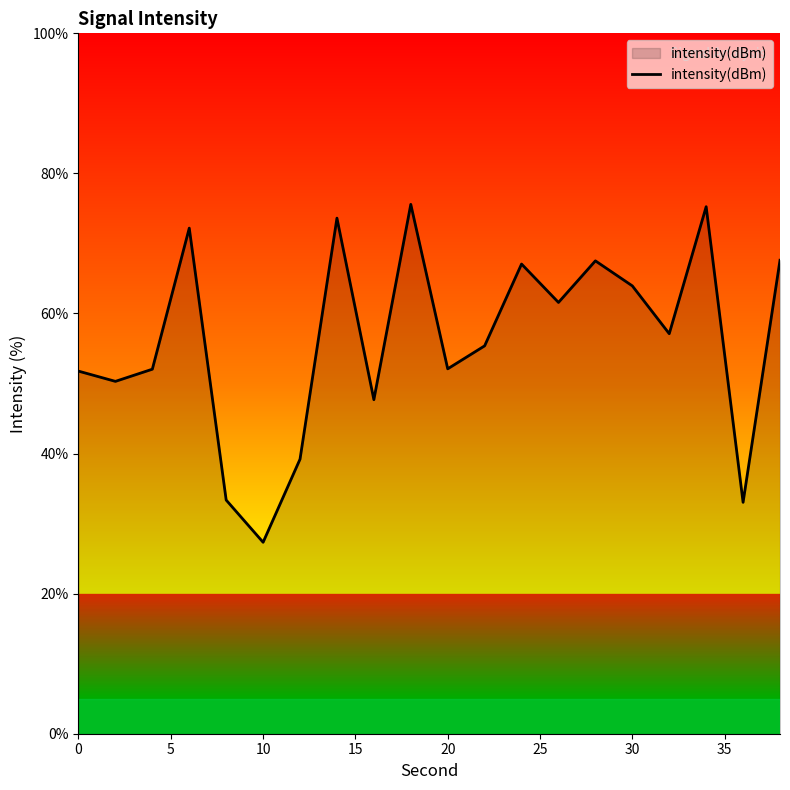

What is the difference between the maximum and minimum values?

48.2